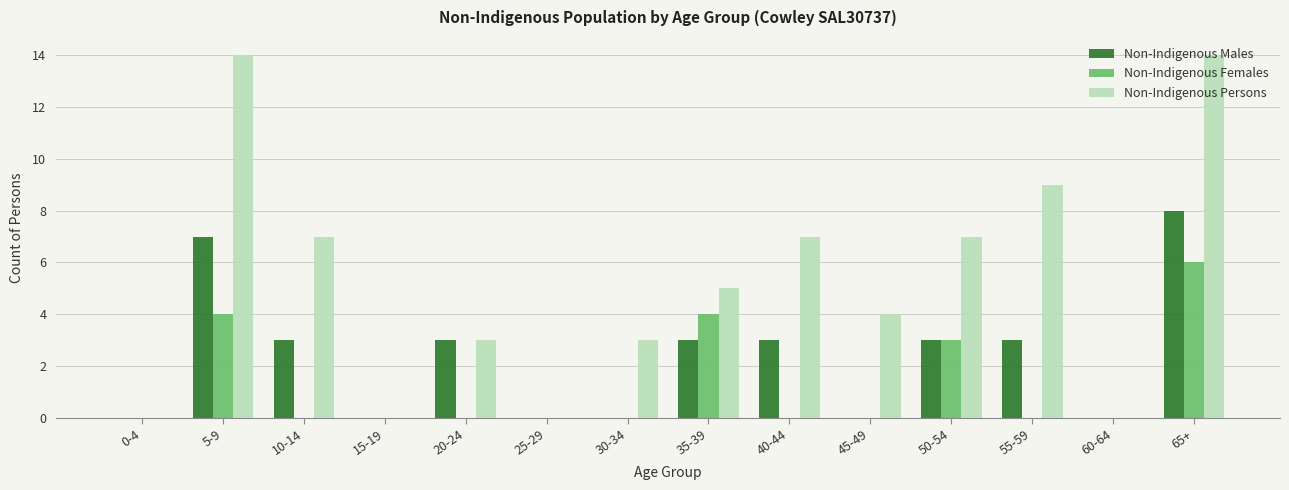

Reading left to right, list all the values displayed in this chart.

Non-Indigenous Males: 0-4=0	5-9=7	10-14=3	15-19=0	20-24=3	25-29=0	30-34=0	35-39=3	40-44=3	45-49=0	50-54=3	55-59=3	60-64=0	65+=8
Non-Indigenous Females: 0-4=0	5-9=4	10-14=0	15-19=0	20-24=0	25-29=0	30-34=0	35-39=4	40-44=0	45-49=0	50-54=3	55-59=0	60-64=0	65+=6
Non-Indigenous Persons: 0-4=0	5-9=14	10-14=7	15-19=0	20-24=3	25-29=0	30-34=3	35-39=5	40-44=7	45-49=4	50-54=7	55-59=9	60-64=0	65+=14